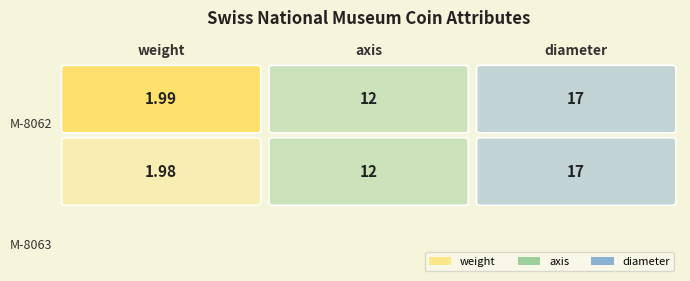

Is the value of M-8062 at weight greater than the value of M-8063 at weight?

Yes